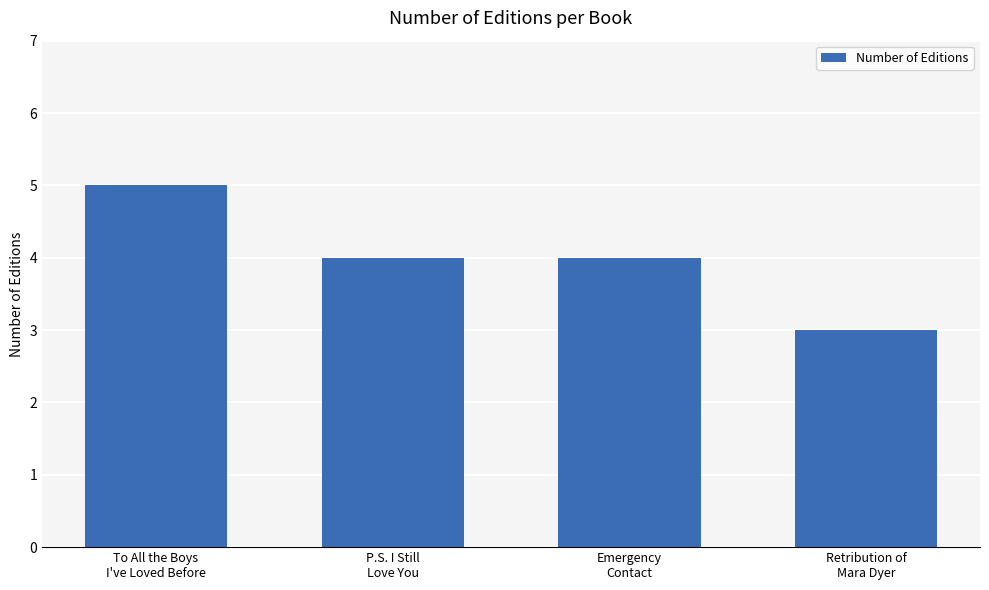

Where does the data first go above 4?

To All the Boys
I've Loved Before